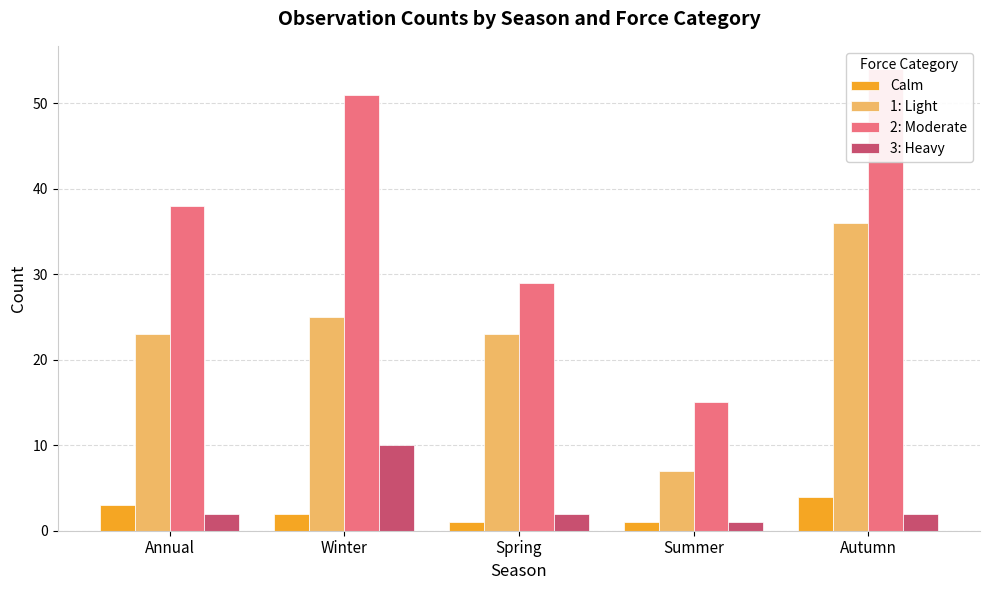

How many groups of bars are there?

5